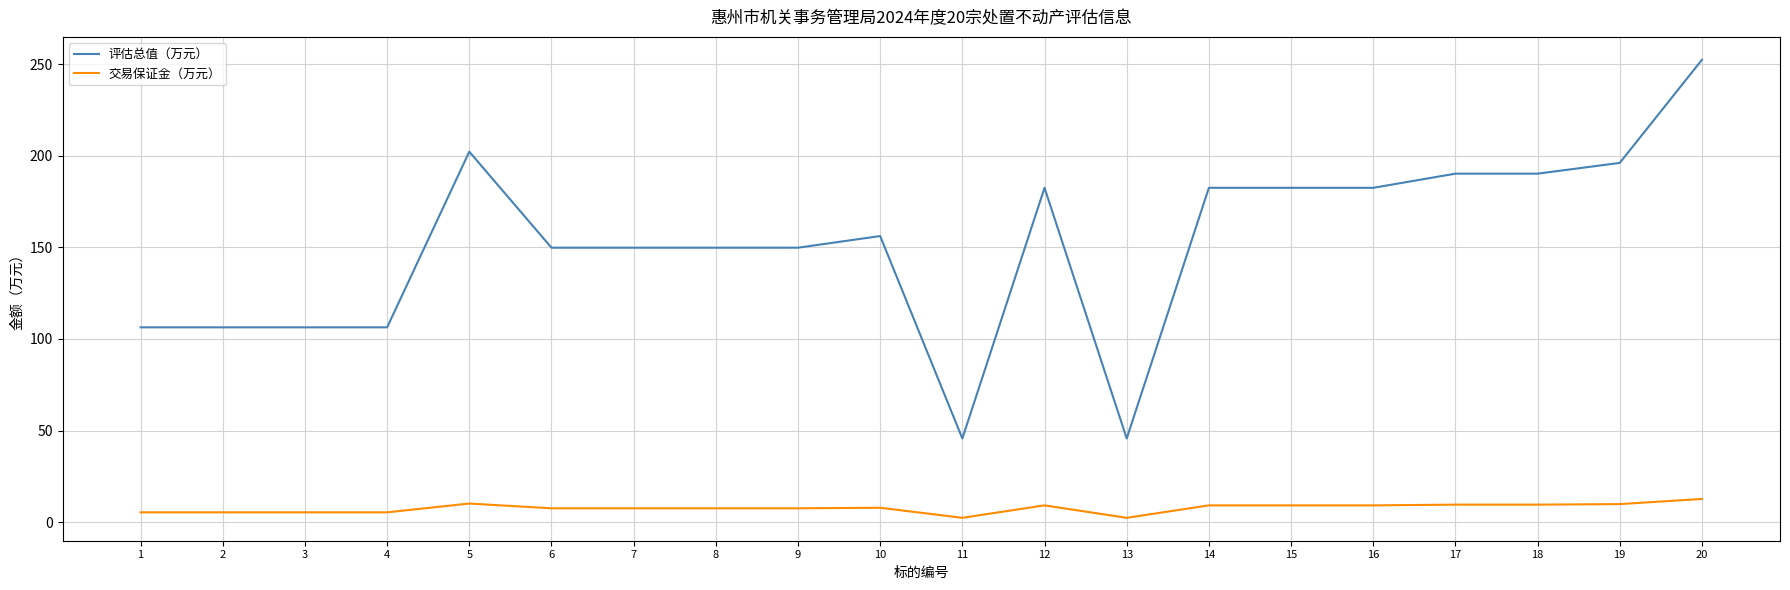

At which label does 评估总值（万元） reach its peak?

20